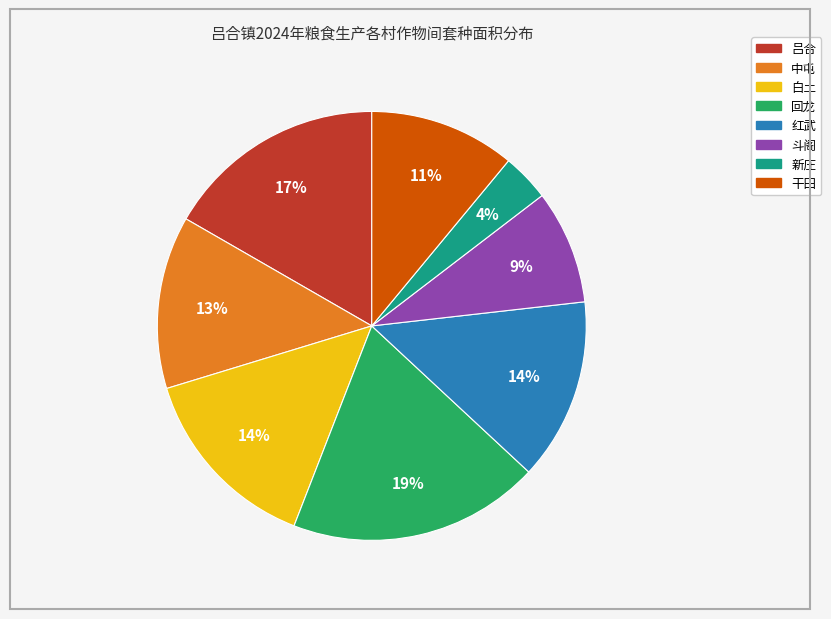

Approximately how many times larger is the value at 吕合 compared to 中屯?

1.3